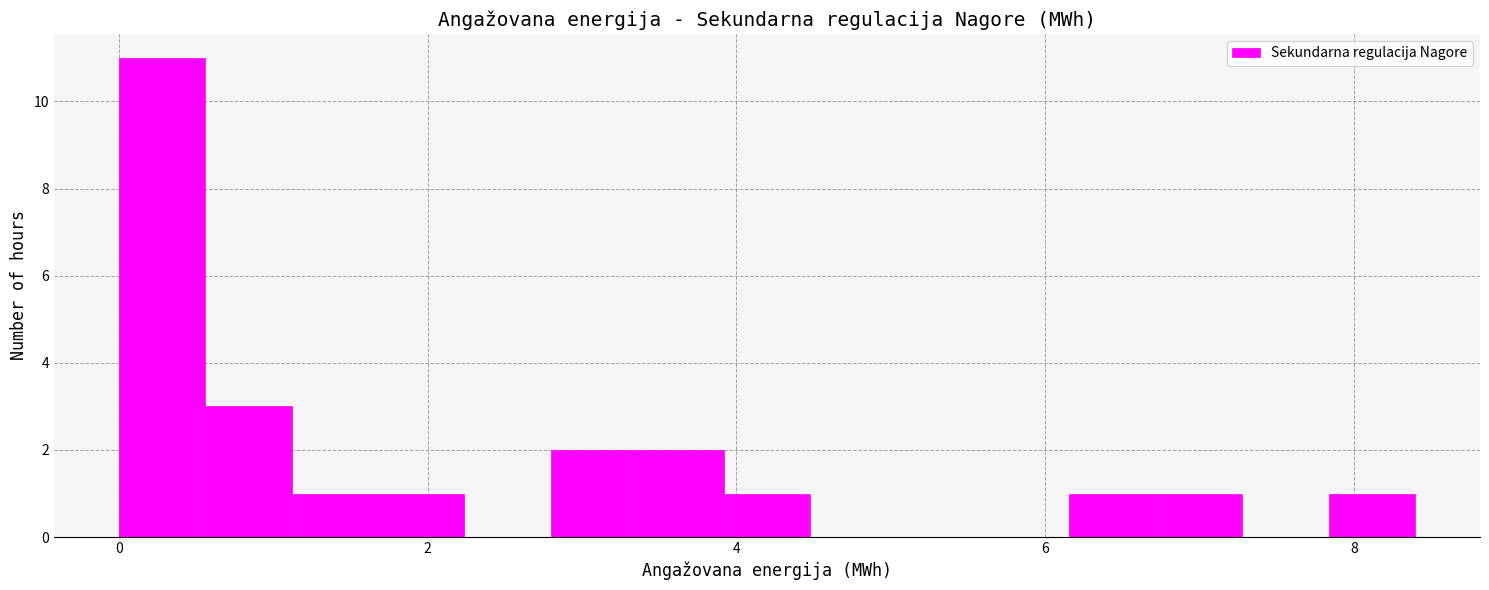

Read against the x-axis, roughly where is the centre of the tallest bar?

0.2